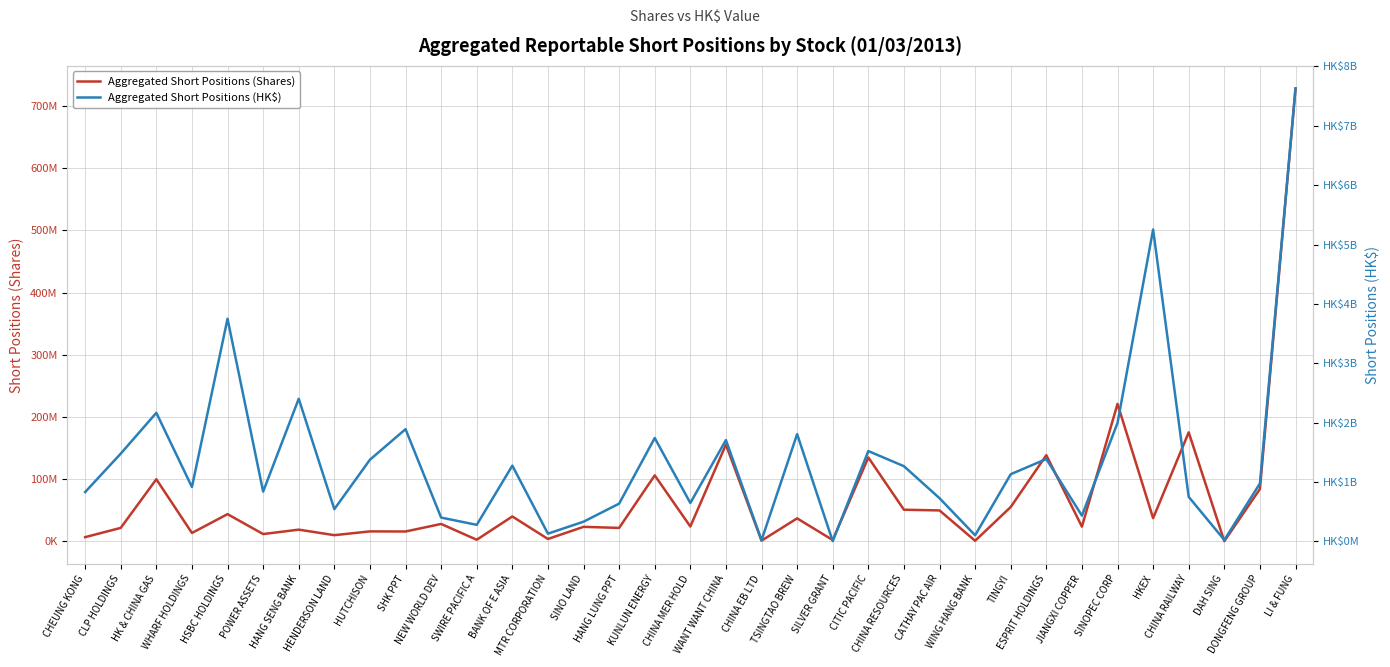

Which series has the widest spread of values?

Aggregated Short Positions (HK$)